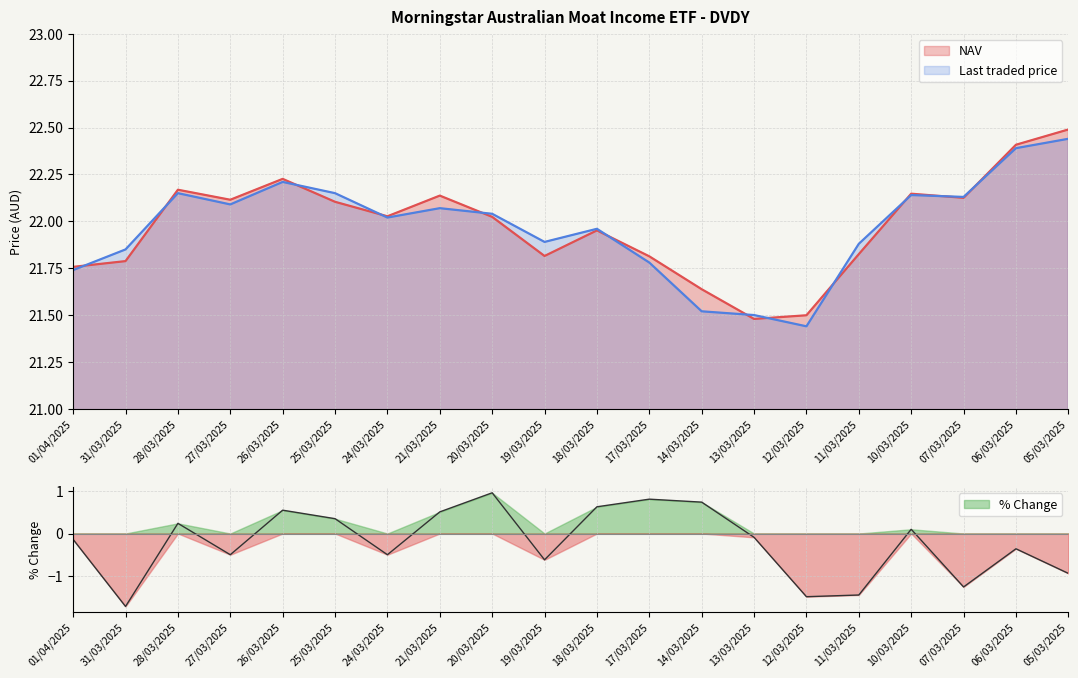

What is the average value of the NAV series?

22.0